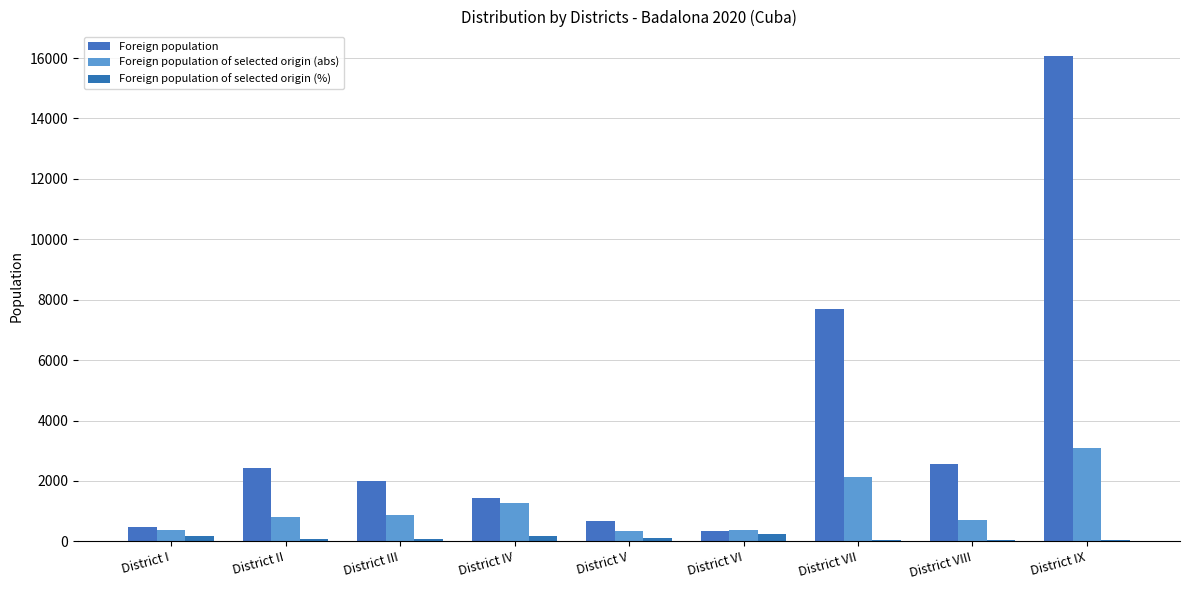

The Foreign population series shows 10961 at District VII. True or false?

False